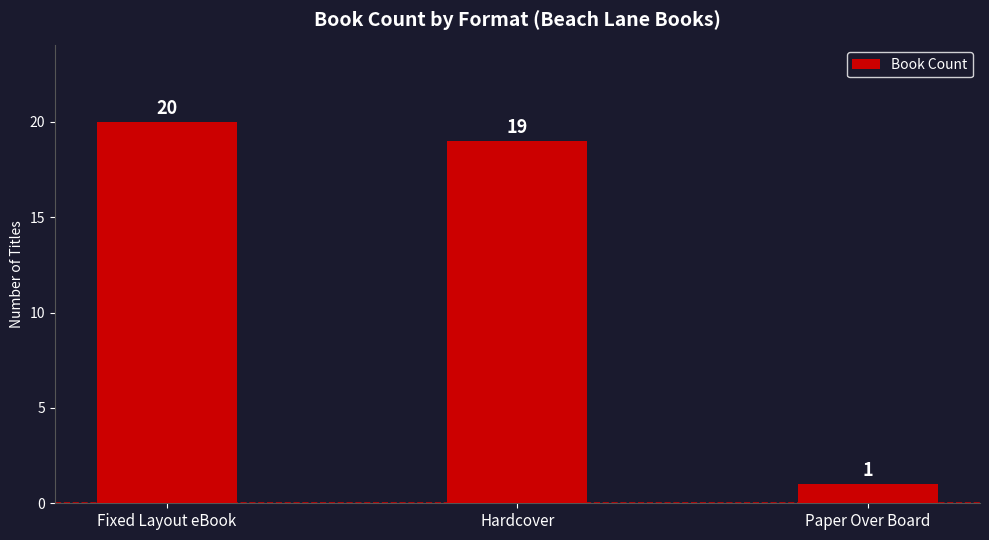

What position from the right is Hardcover?

2